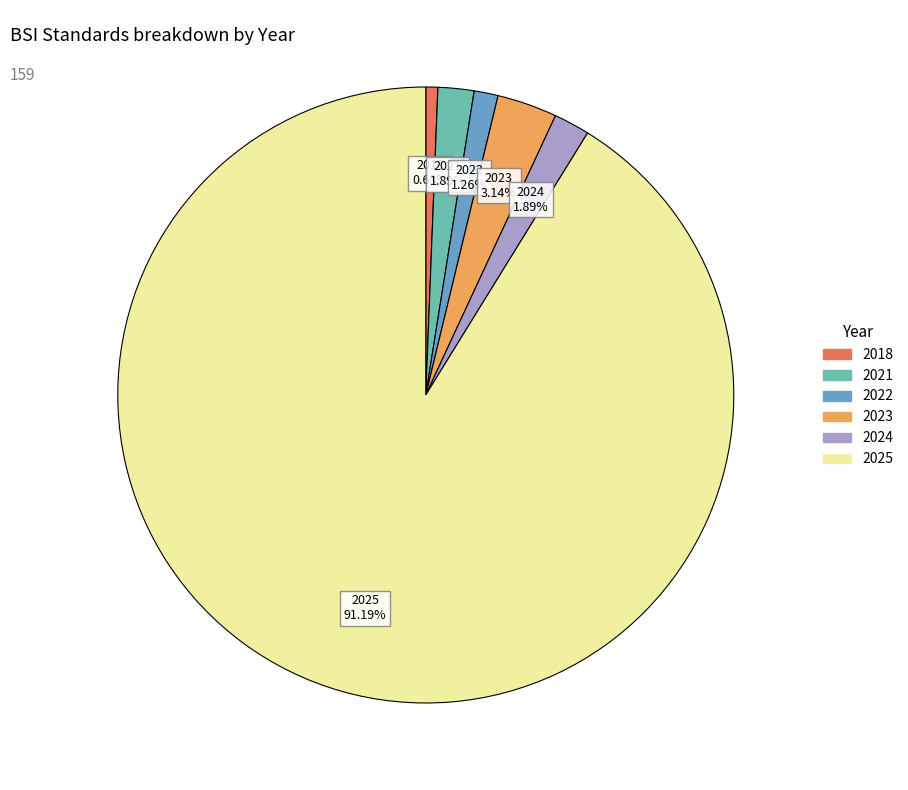

To the nearest percent, what portion does 2021 represent?

2%